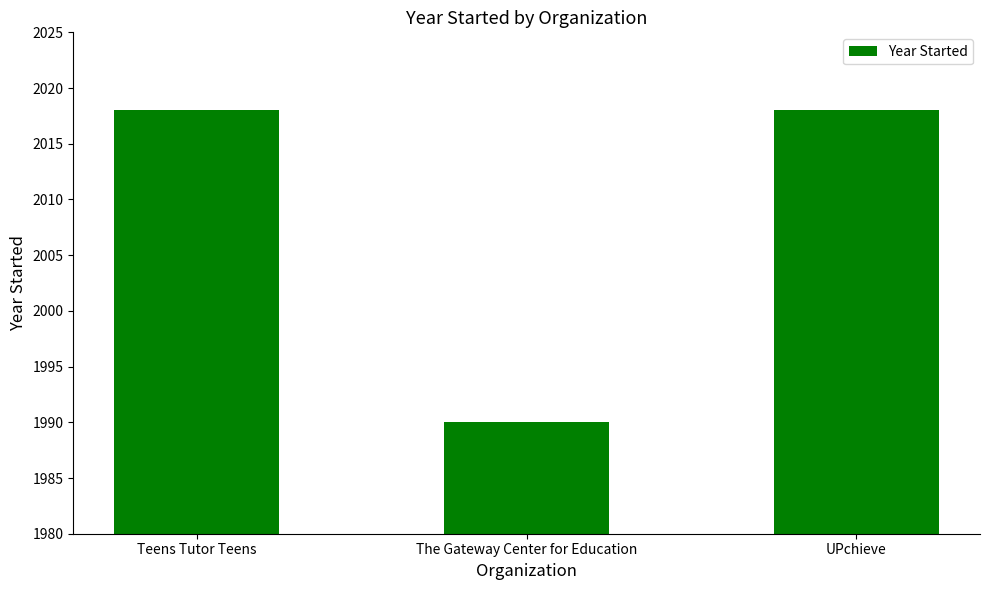

What is the difference between the maximum and minimum values?

28